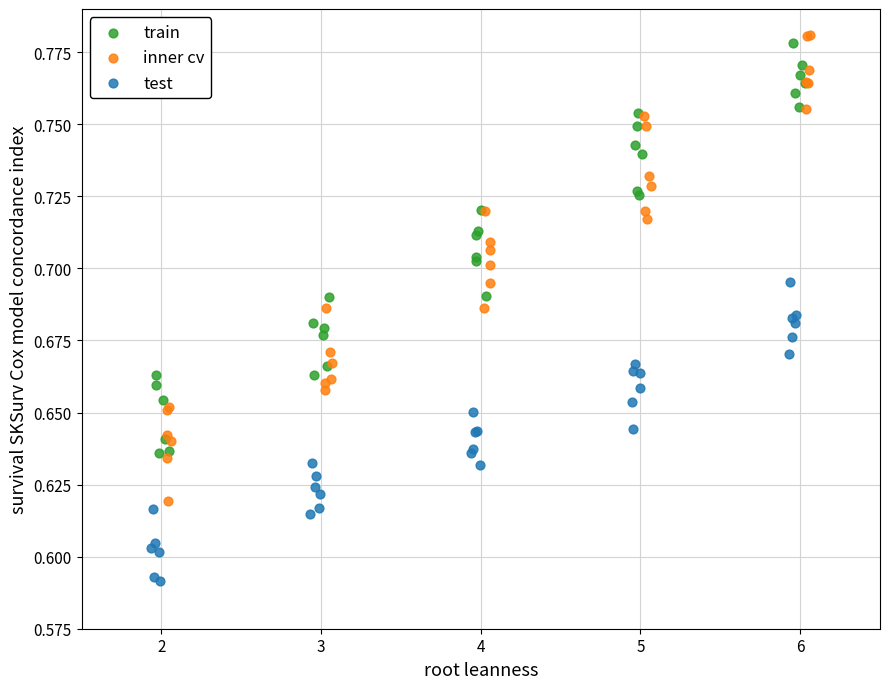

Which series reaches the maximum Y coordinate?

inner cv